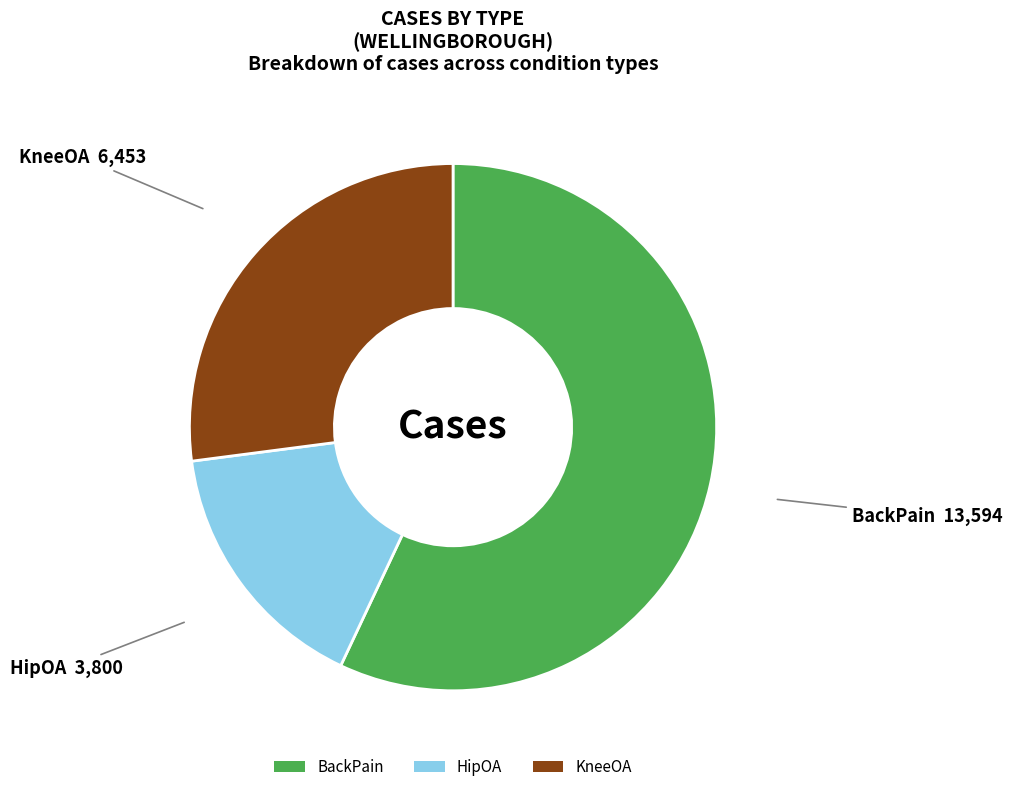

What is the majority slice?

BackPain